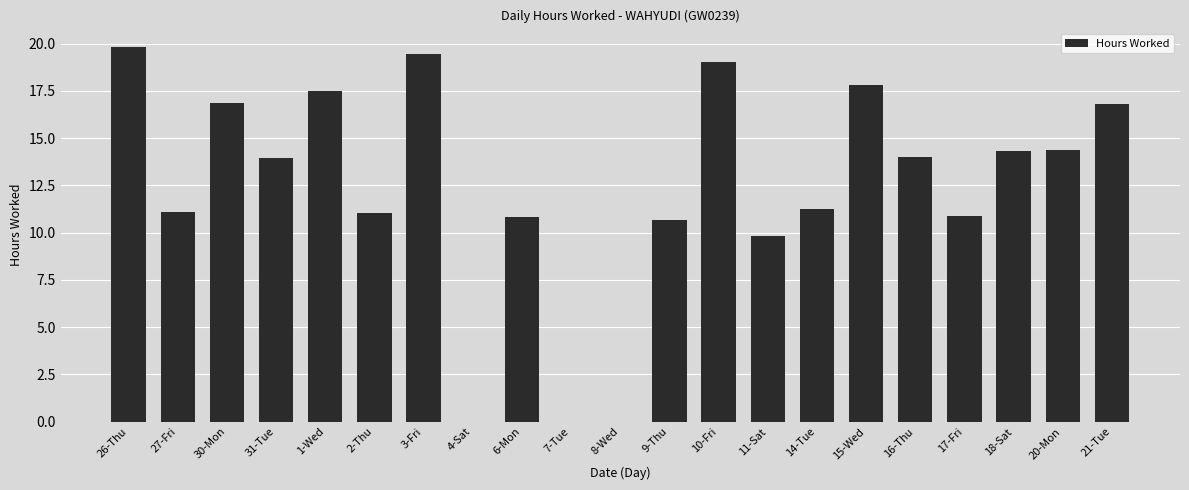

At which label is the value closest to 9?

11-Sat